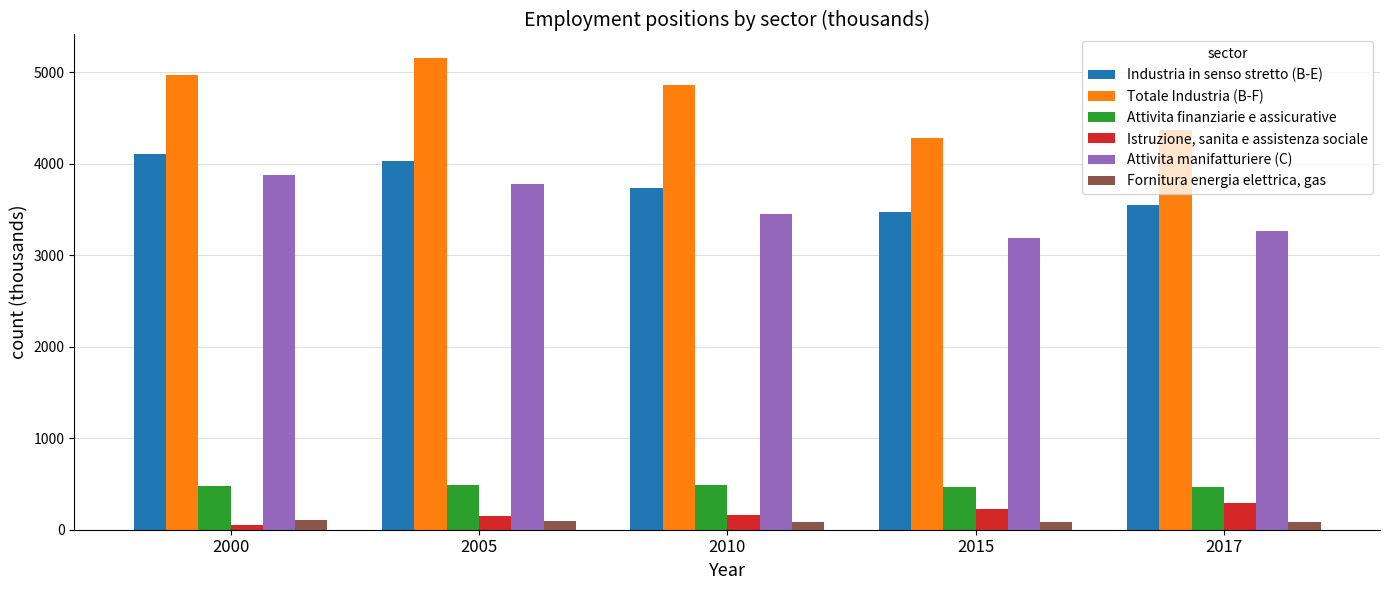

Which series has the largest total across all categories?

Totale Industria (B-F)